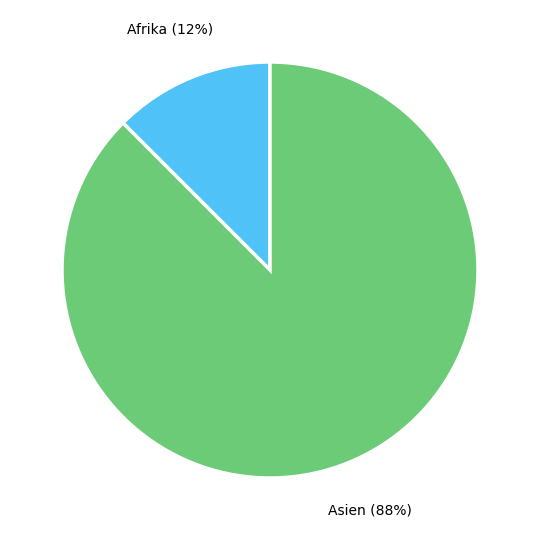

The Afrika slice represents 3% of the pie. True or false?

False